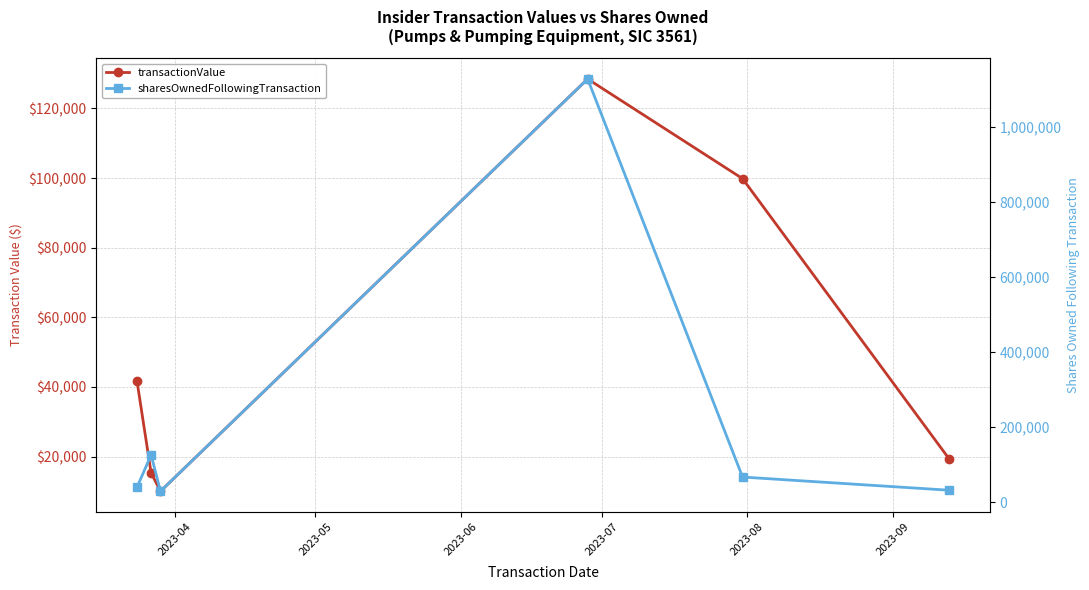

How many lines are shown in the chart?

2